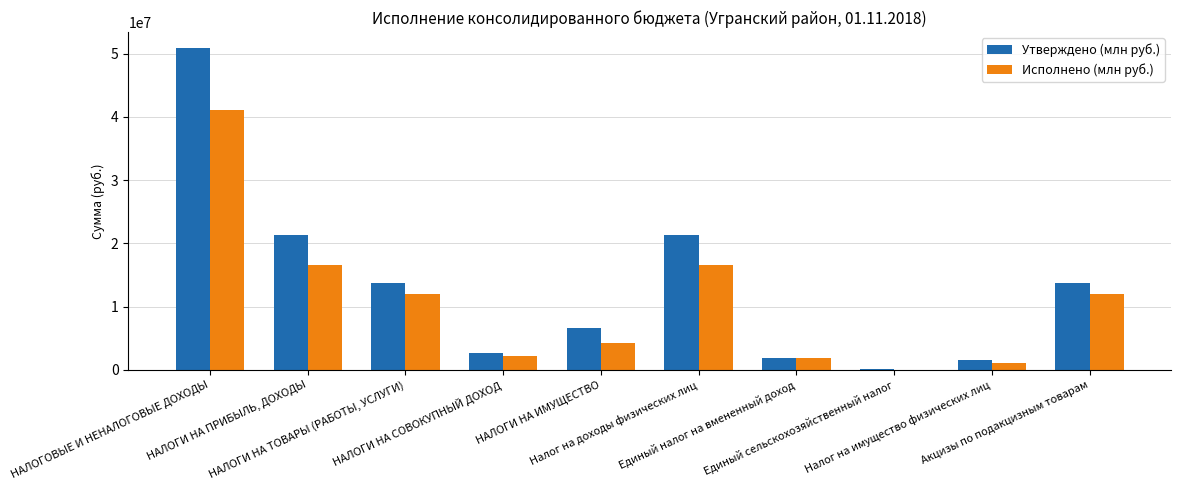

Is it true that Исполнено (млн руб.) equals 23375735.4 at НАЛОГИ НА ПРИБЫЛЬ, ДОХОДЫ?

False